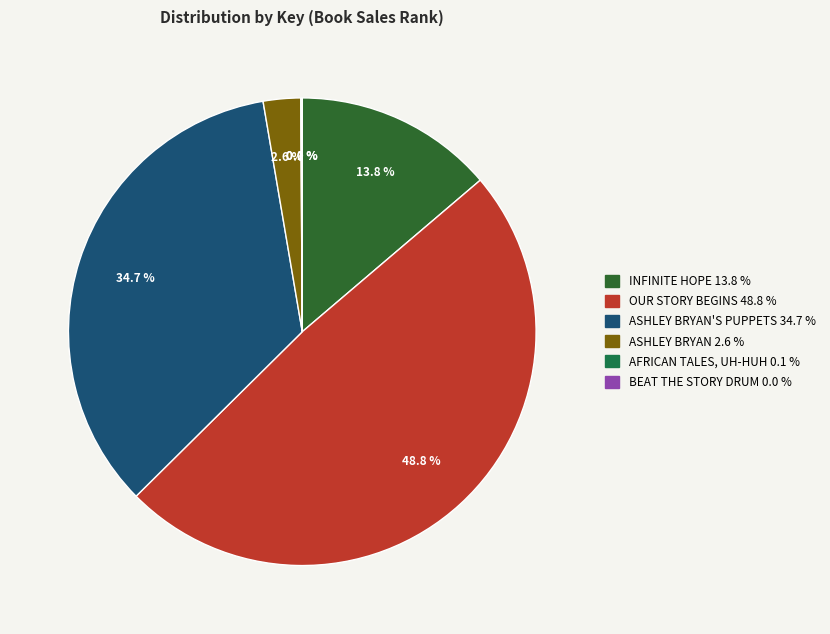

Count the number of slices in the pie.

6